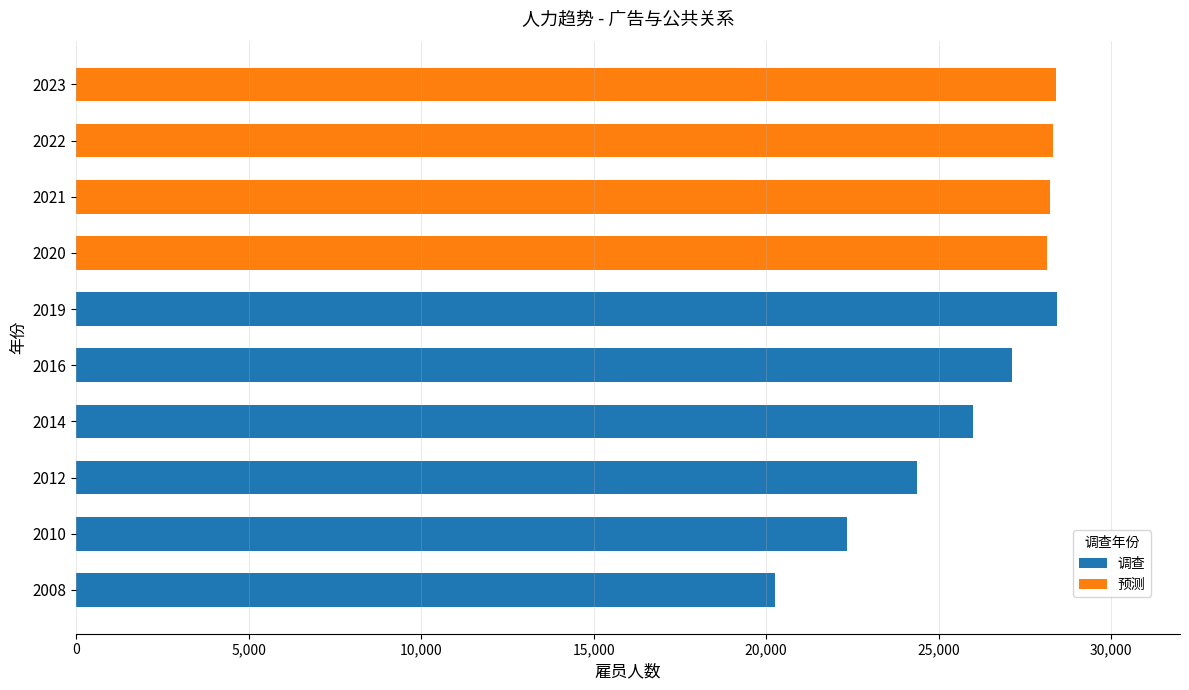

What is the total value across all series at 2008?

20261